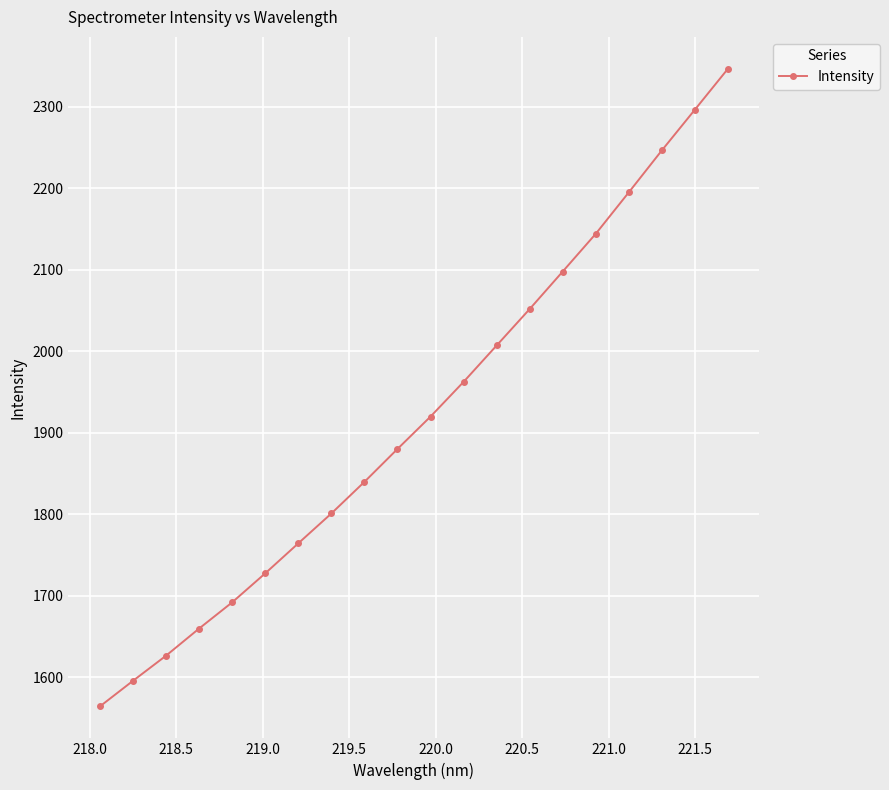

Reading left to right, what are all the values shown in this chart?

1564.4	1595.8	1626.7	1660.0	1692.1	1727.7	1764.5	1801.2	1840.0	1880.3	1920.1	1962.7	2007.3	2052.1	2098.1	2144.4	2195.3	2246.7	2296.7	2346.8